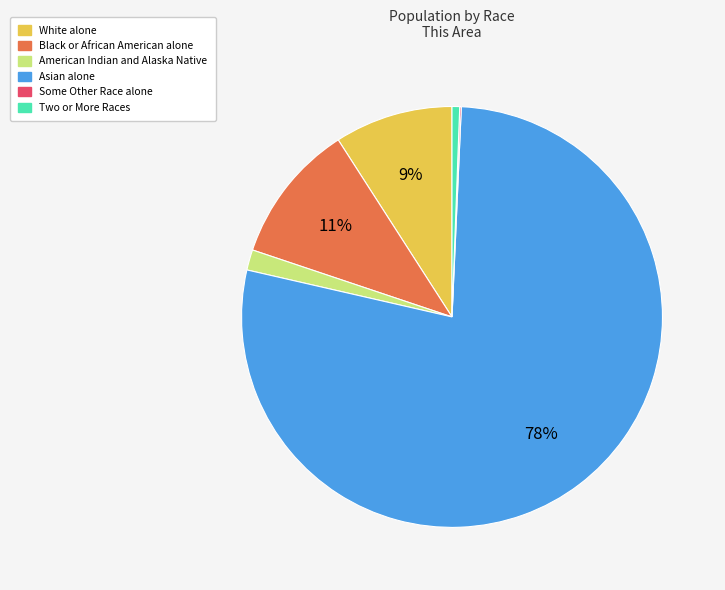

To the nearest percent, what is the average slice percentage?

17%